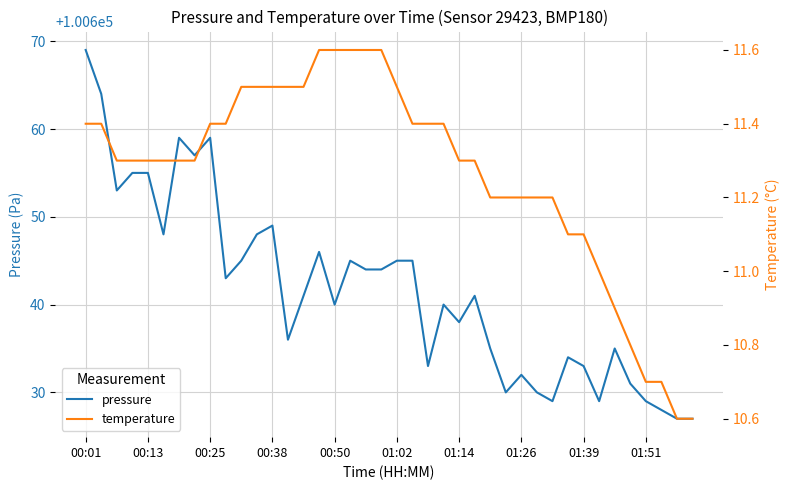

Count the number of data series in this chart.

2